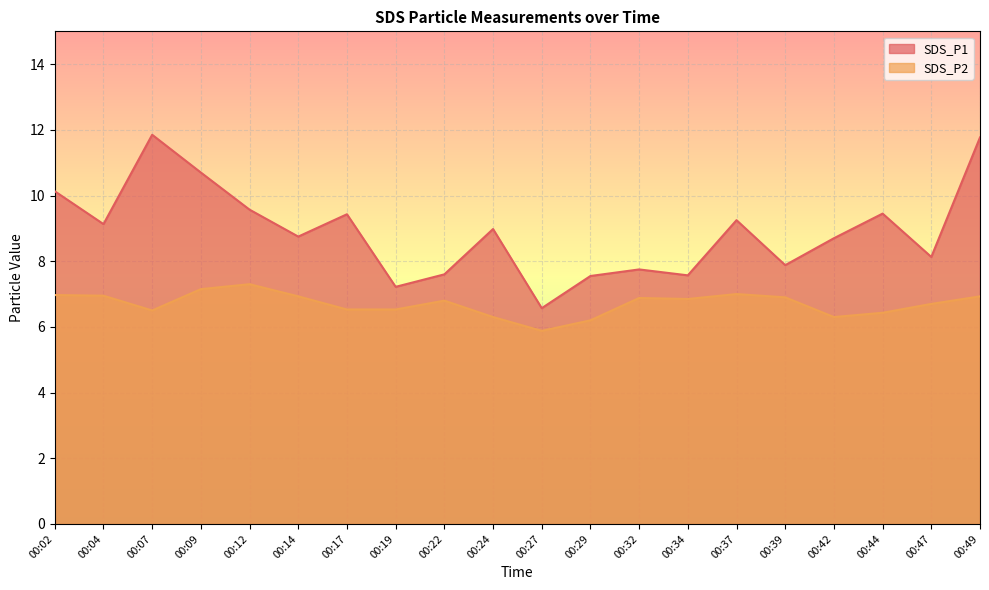

Is it true that SDS_P1 equals 9.4 at 00:17?

True